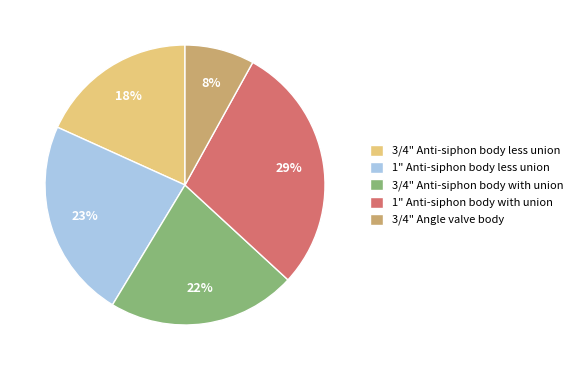

How many slices are in this pie chart?

5